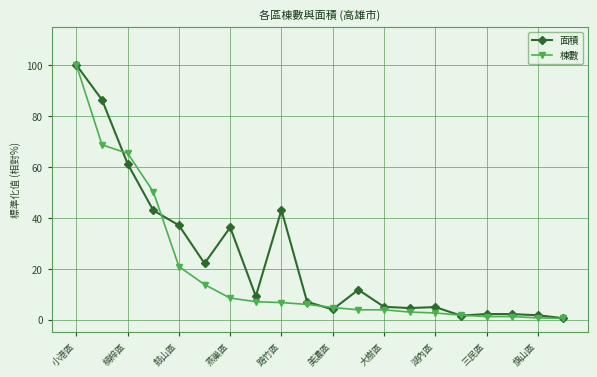

List the series in order of their overall mean, lowest first.

棟數, 面積